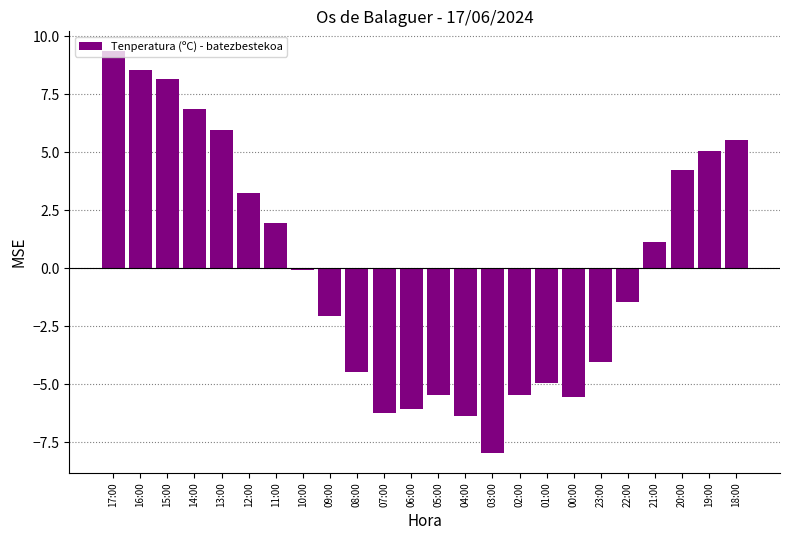

What is the change in value from 12:00 to 04:00?

-9.6